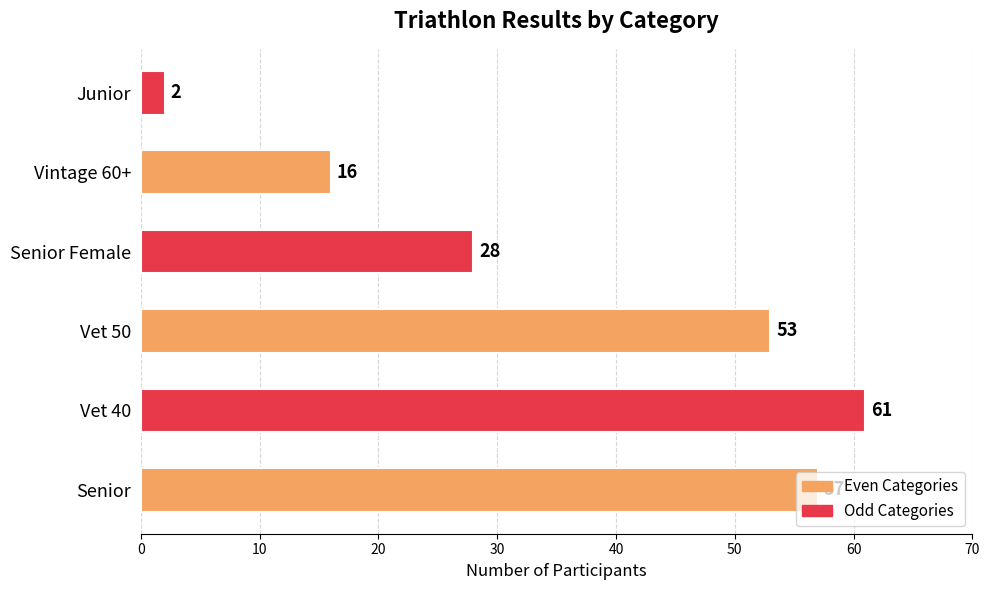

What is the maximum value shown in the chart?

61